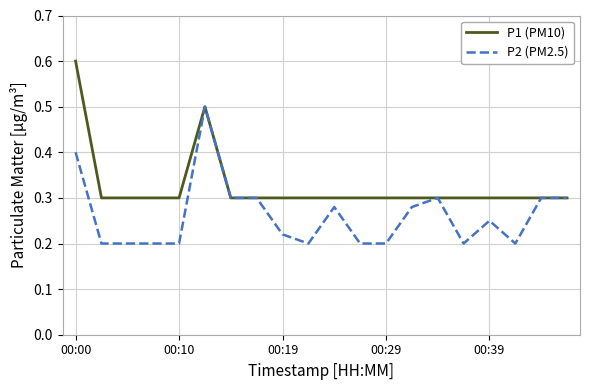

What is the greatest value displayed?

0.6